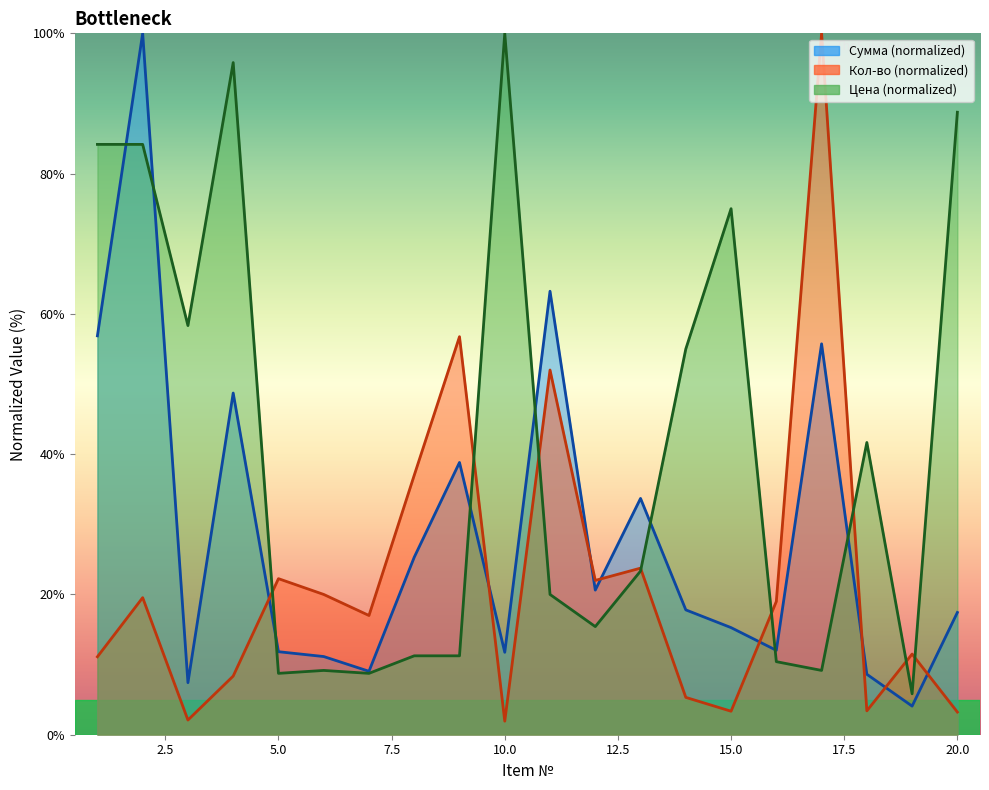

What value does the Кол-во series have at 5?

22.2